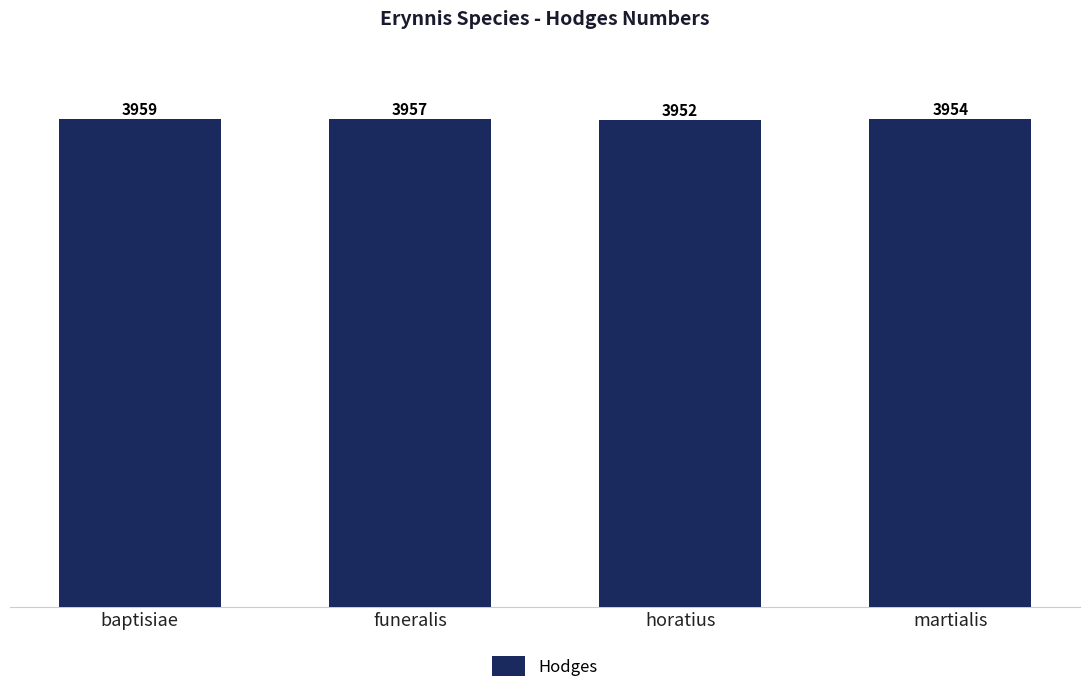

What is the difference between the maximum and minimum values?

7